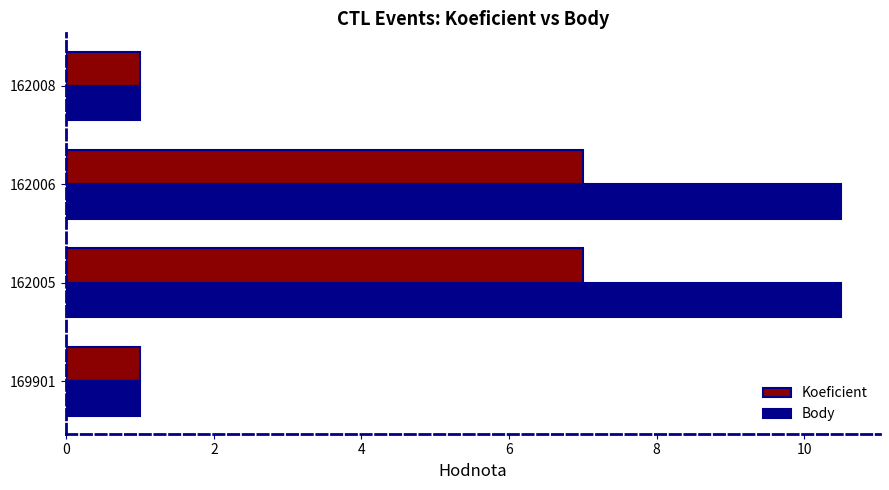

What are all the series names shown in the legend?

Koeficient, Body